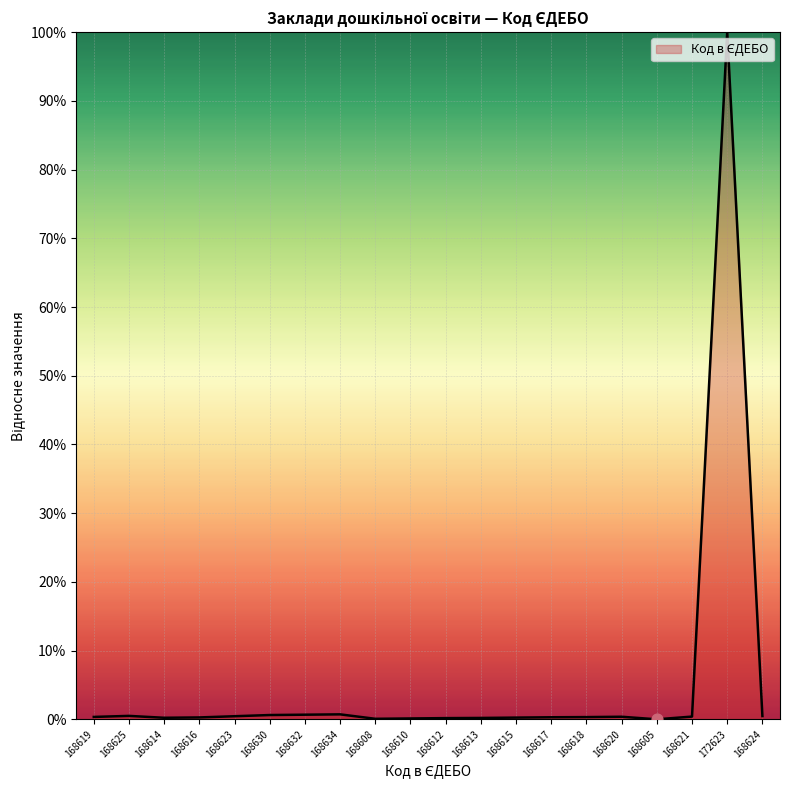

What position from the right is 172623?

2